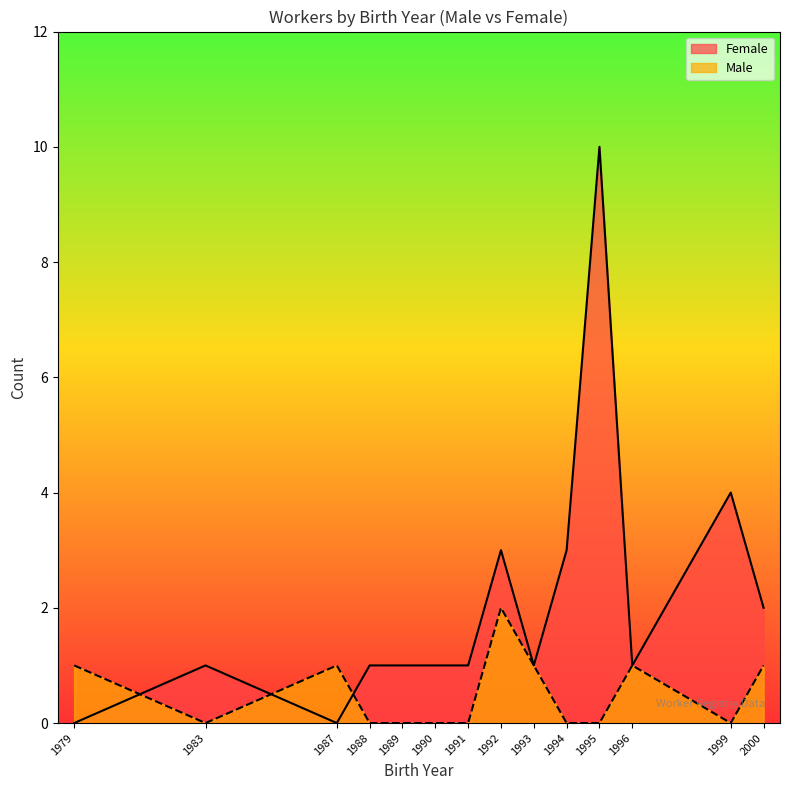

True or false: Male has more than 0 points higher than both neighbors.

True